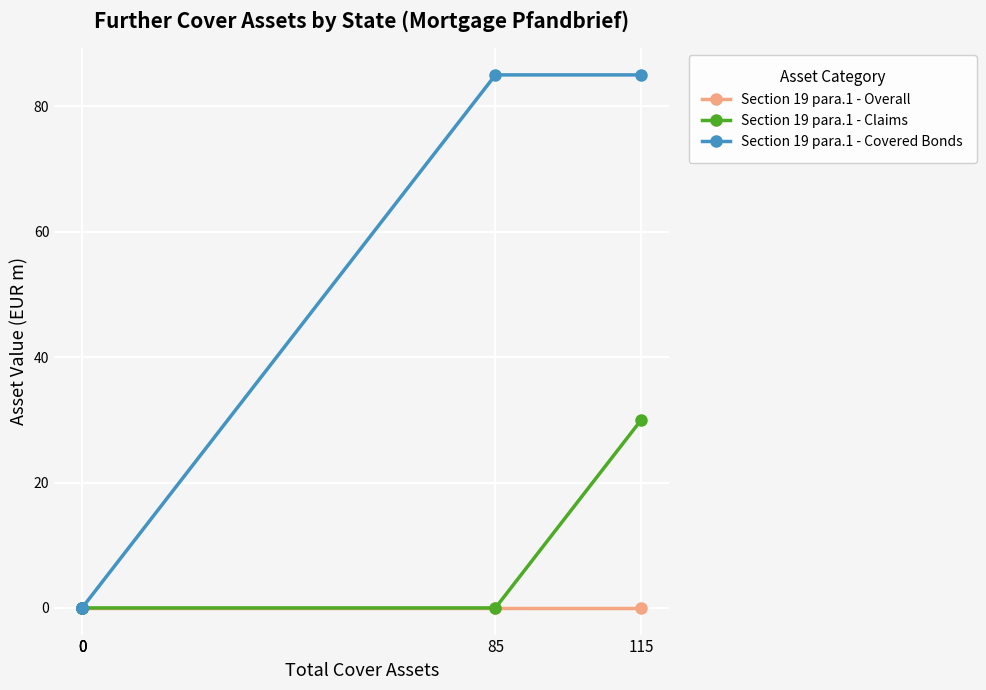

List the series in order of their overall mean, lowest first.

Section 19 para.1 - Overall, Section 19 para.1 - Claims, Section 19 para.1 - Covered Bonds